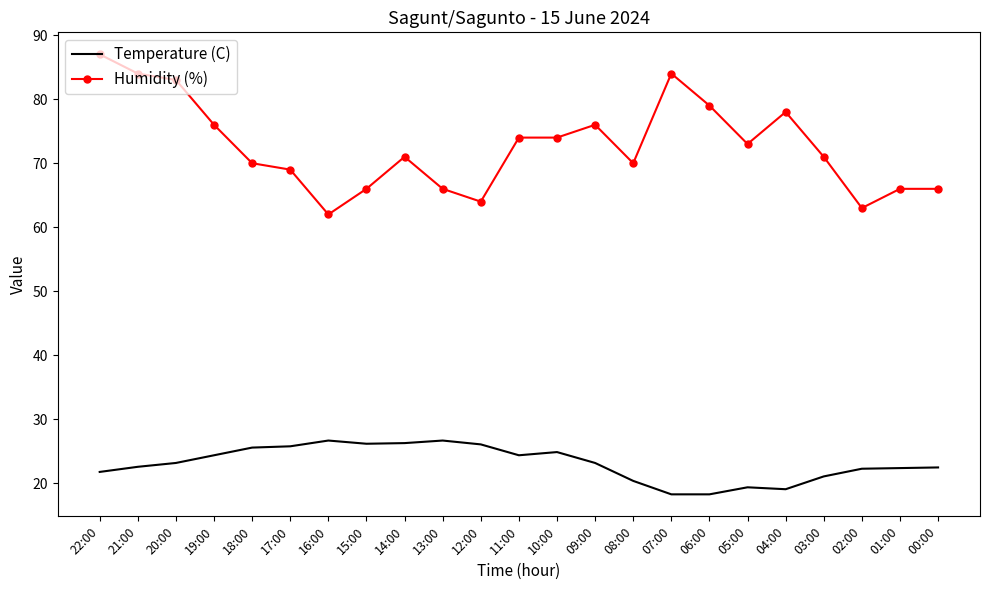

What is the average value of the Humidity (%) series?

72.7